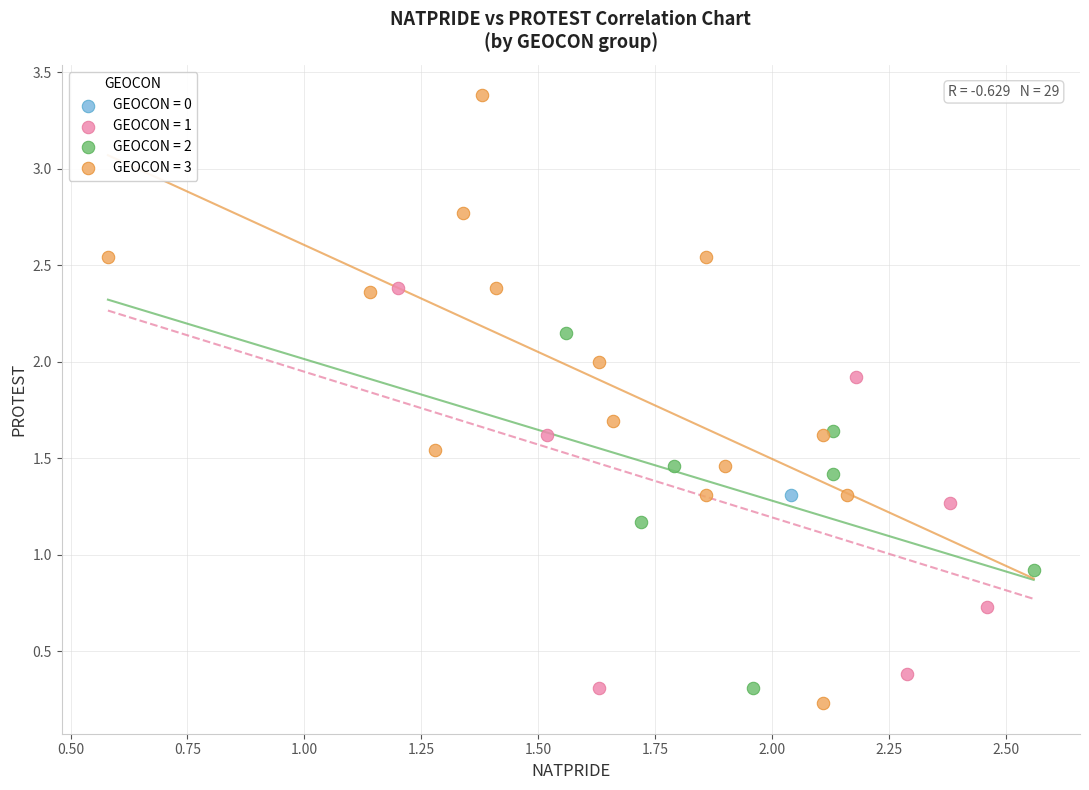

What are all the series names shown in the legend?

GEOCON = 0, GEOCON = 1, GEOCON = 2, GEOCON = 3